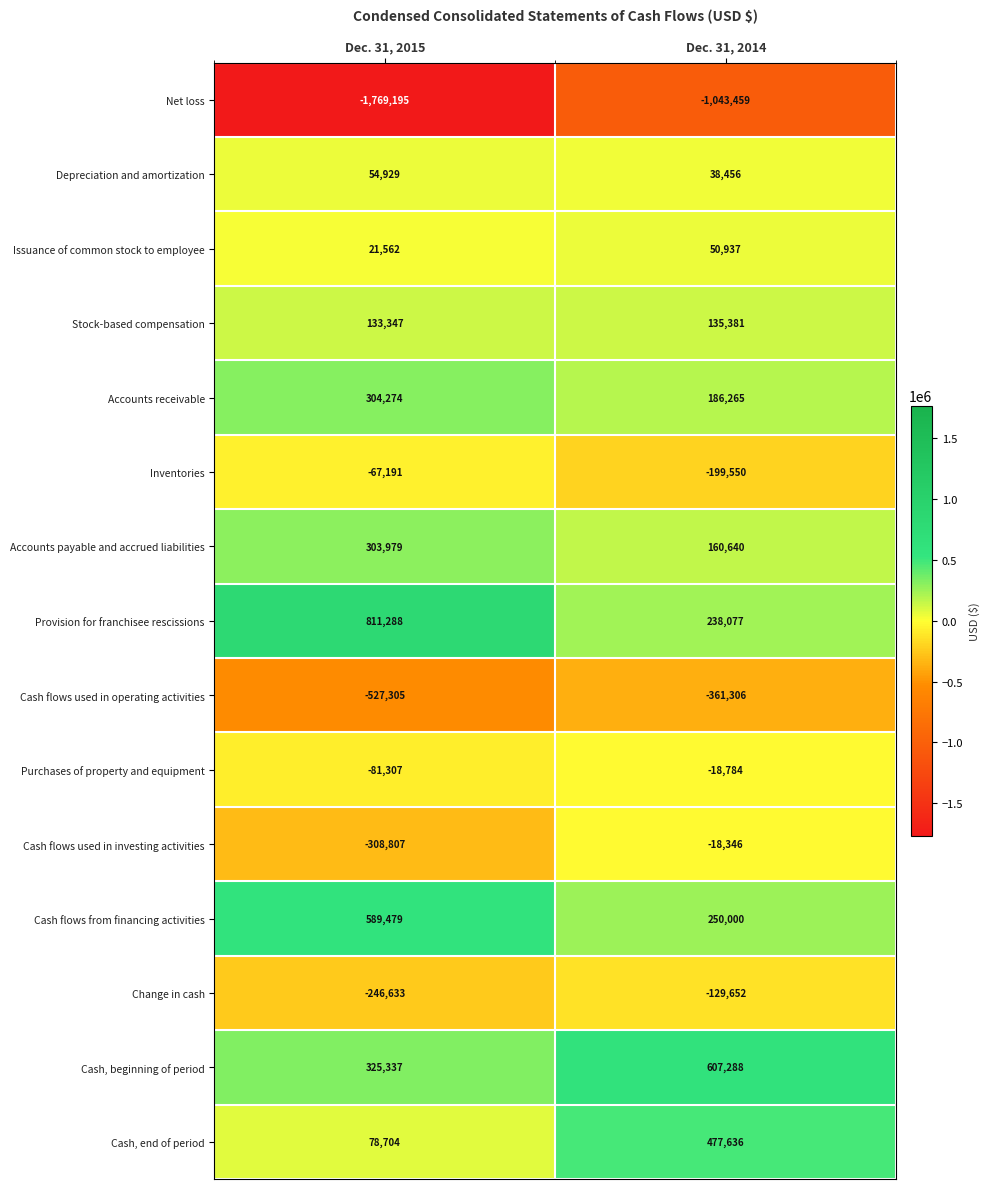

What is the spread (max minus min) of values at Dec. 31, 2015?

2580483